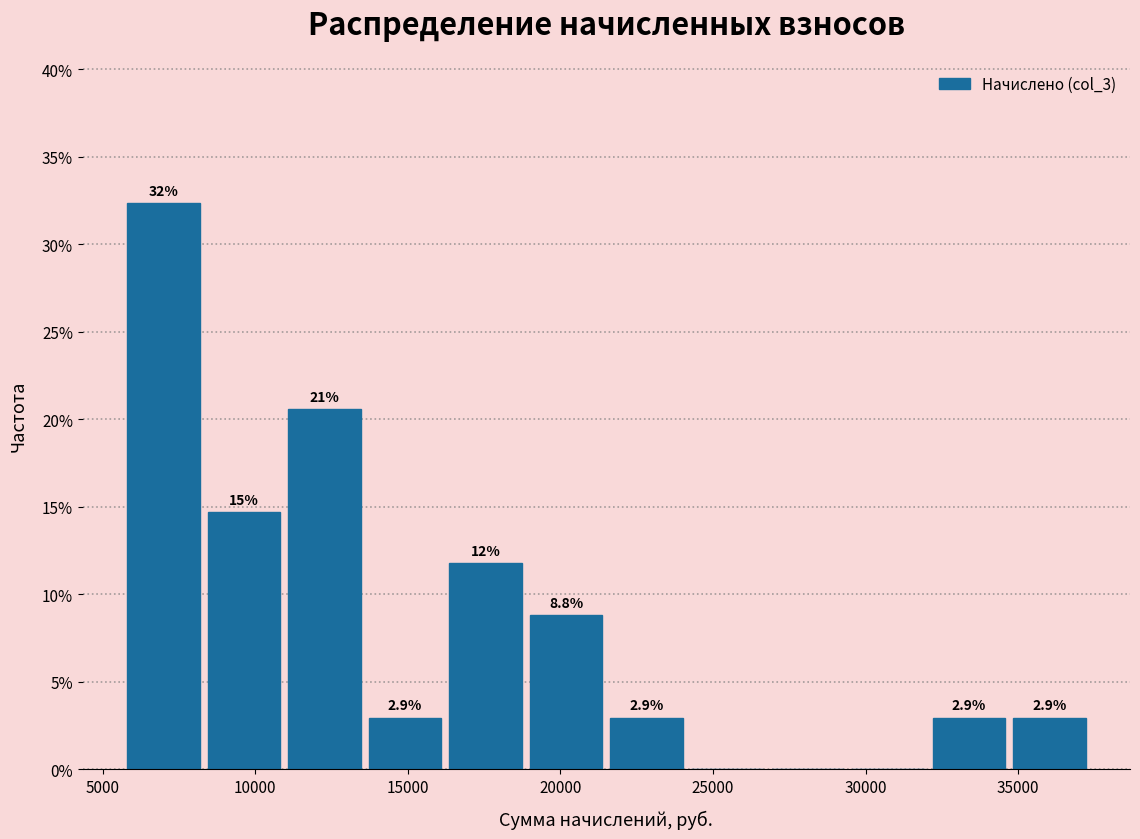

Which range on the x-axis has the tallest bar?

5500 to 8500